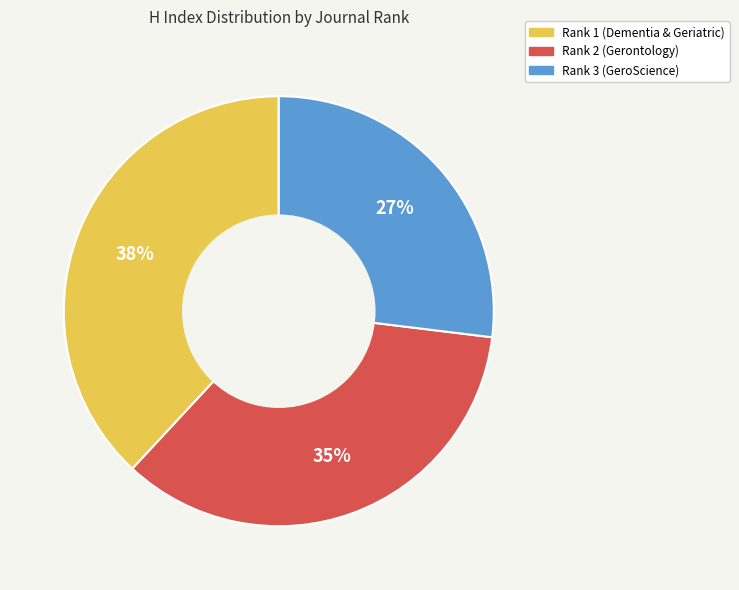

Rank the categories by value from highest to lowest.

Rank 1 (Dementia & Geriatric), Rank 2 (Gerontology), Rank 3 (GeroScience)